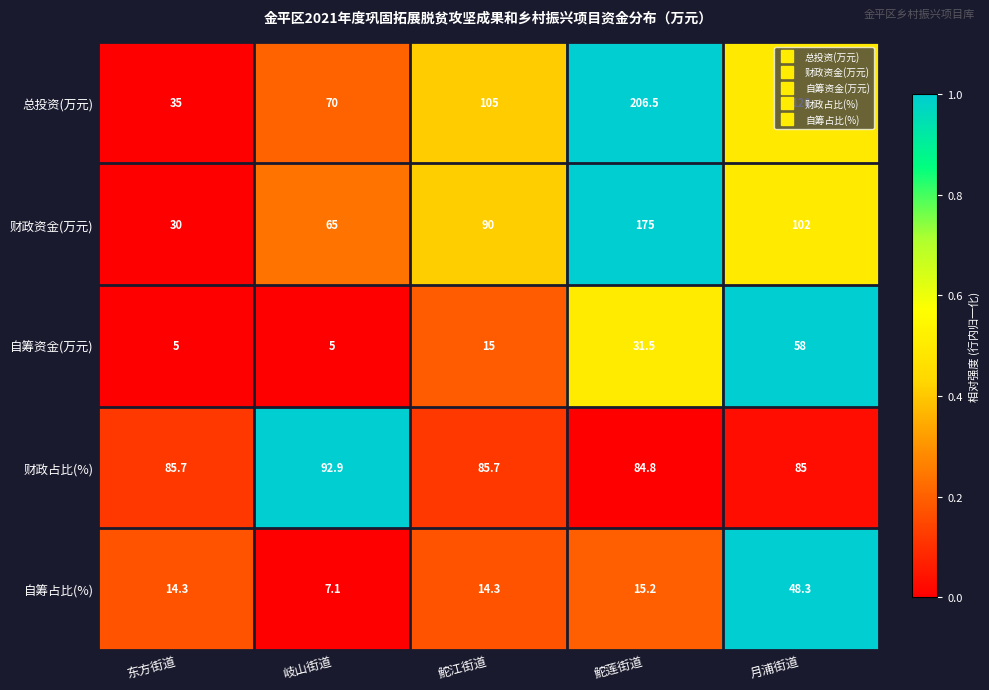

What is the total value across all series at 鮀江街道?

310.0